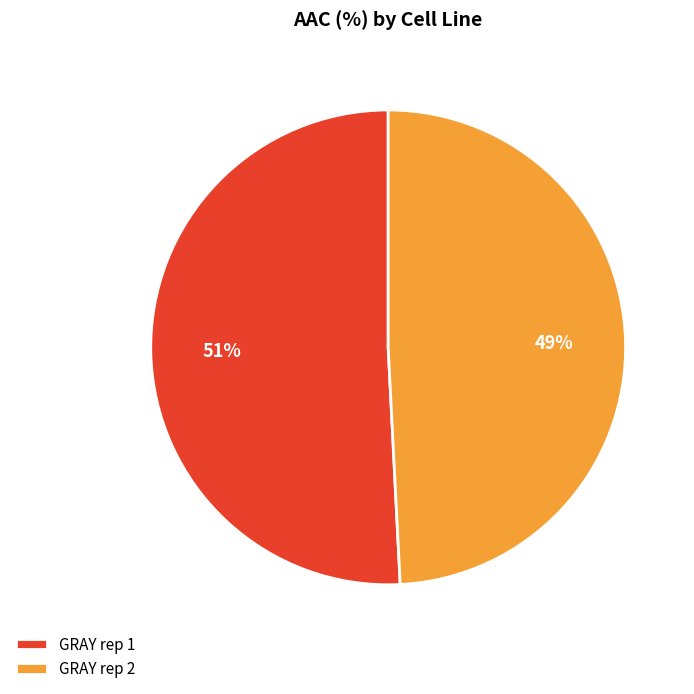

How many segments does this pie chart have?

2